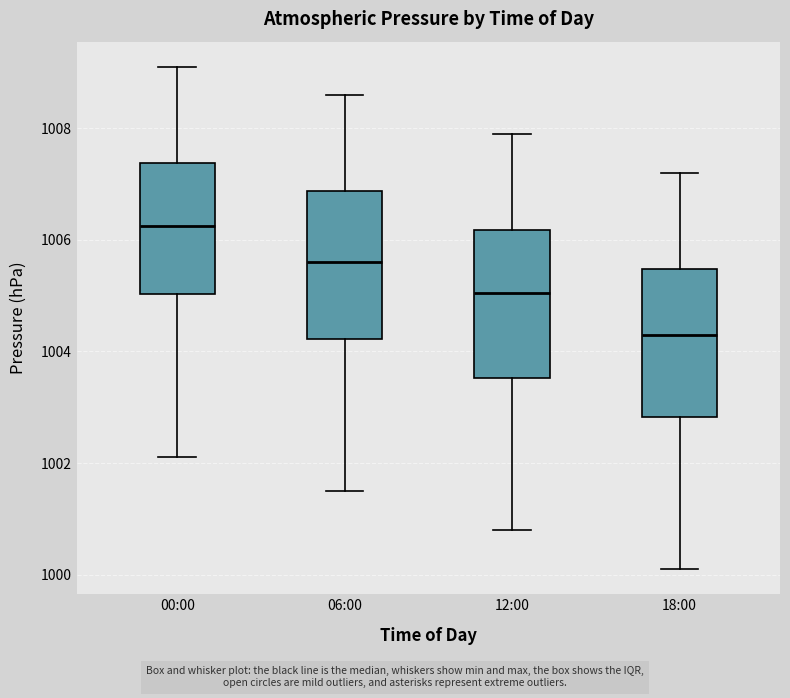

Where does the upper whisker of the box for 06:00 end on the y-axis? The values are not printed on the chart, so give them approximately, as read against the axis.

1008.6